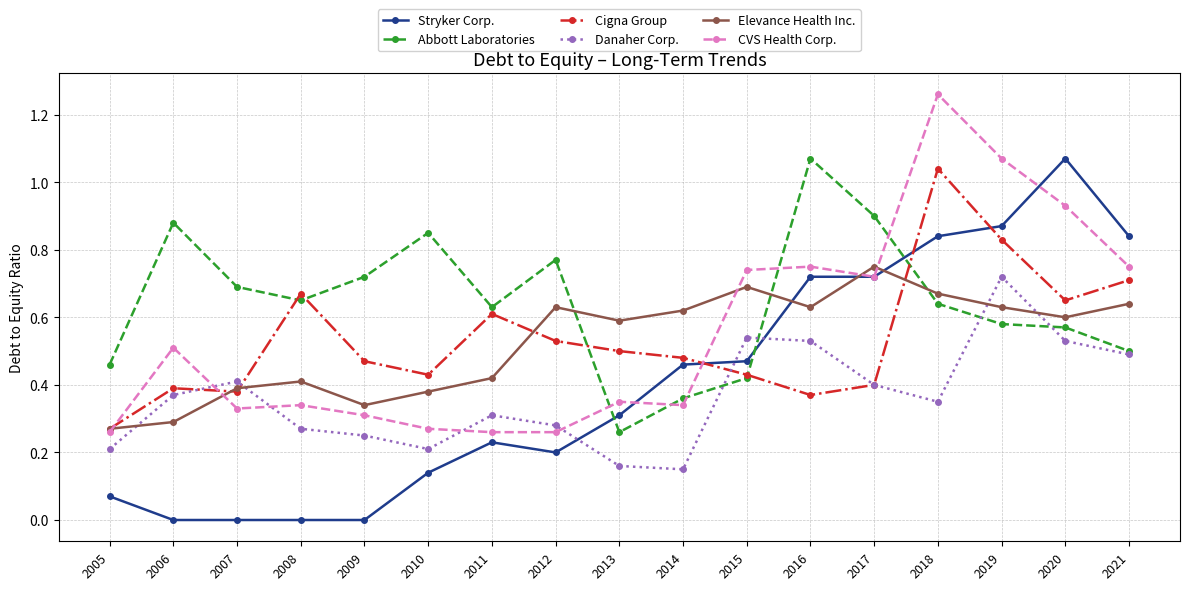

How many lines are shown in the chart?

6